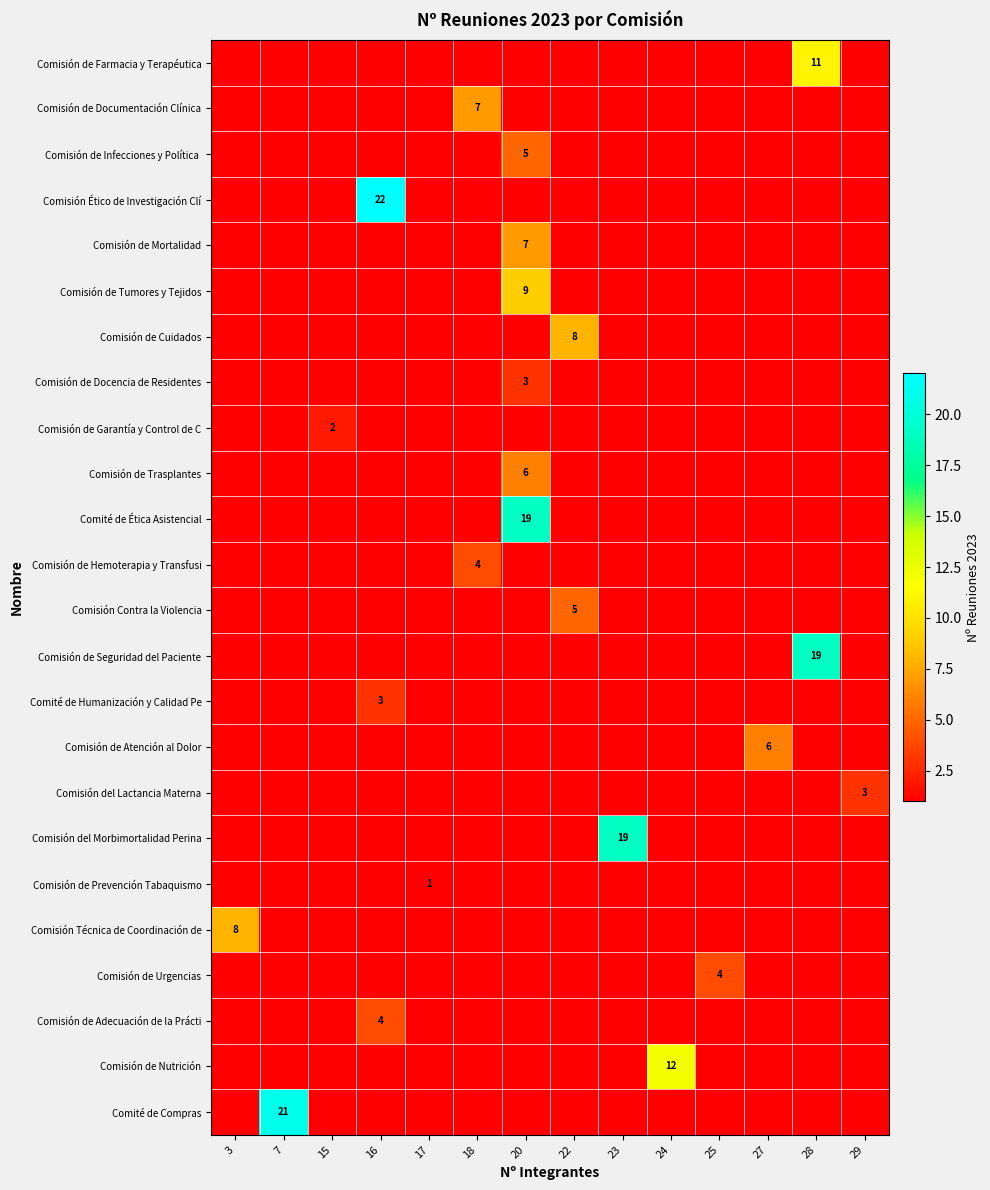

The value of Comité de Compras at 7 is 21. True or false?

True